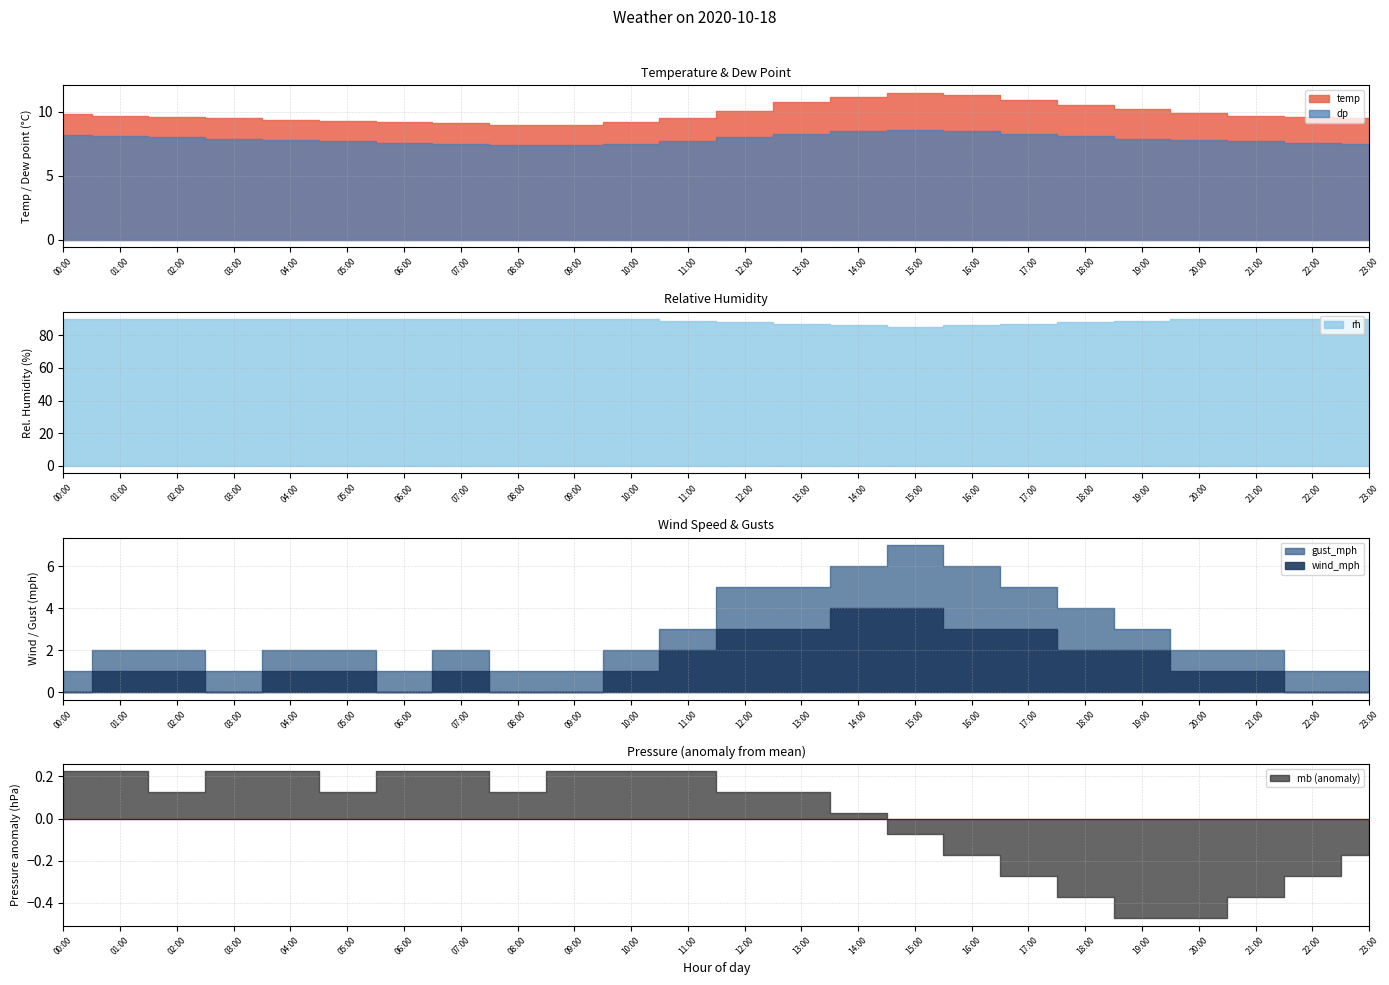

What is the average value of the temp series?

9.9